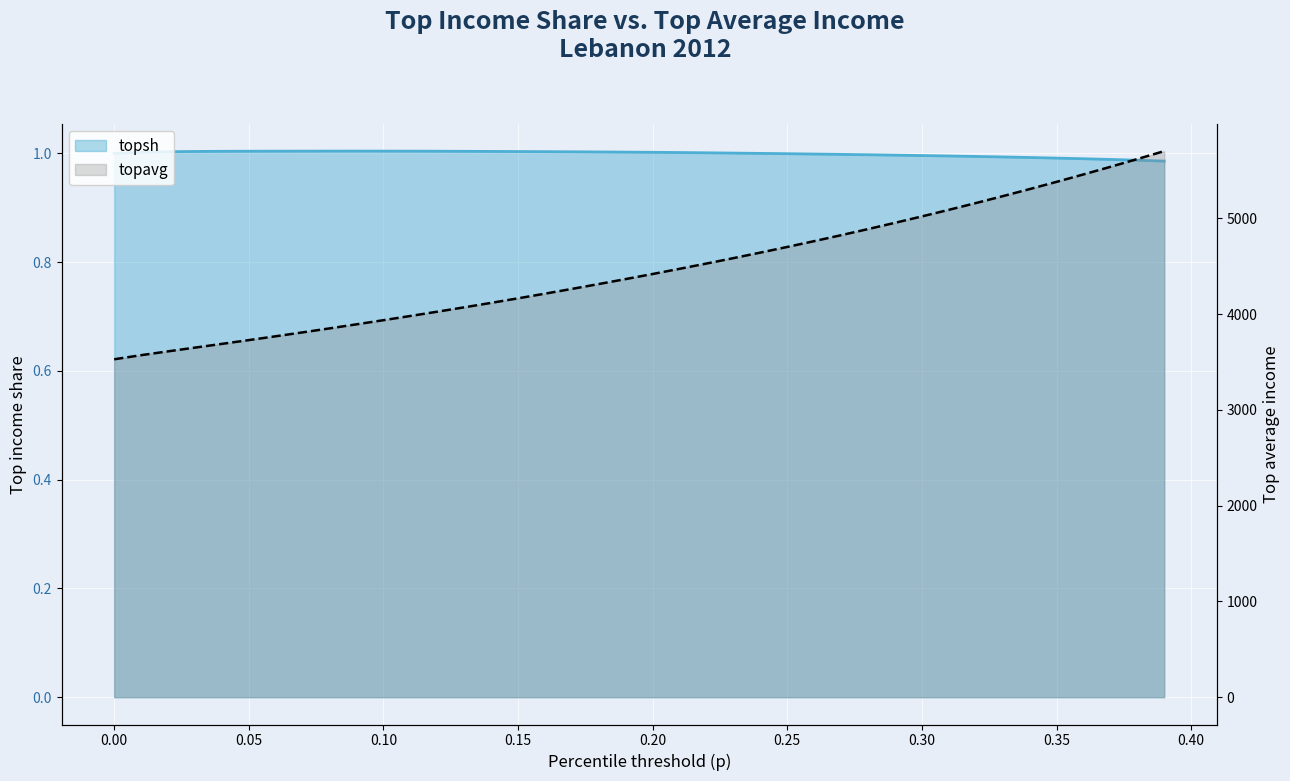

What are all the series names shown in the legend?

topsh, topavg